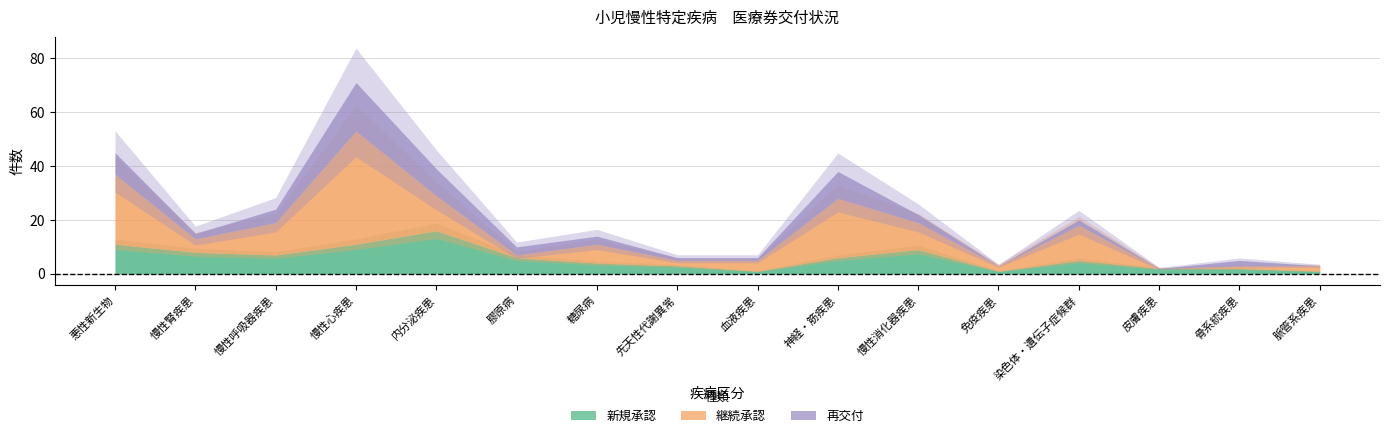

At which category is the sum across all series the highest?

慢性心疾患